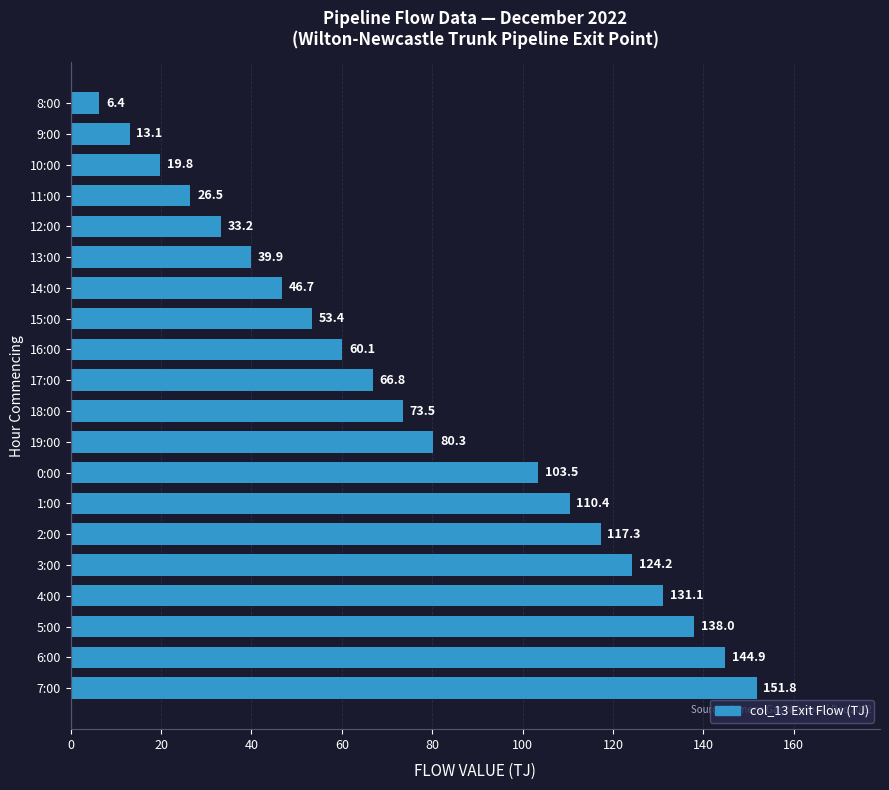

Rank the categories by value from highest to lowest.

7:00, 6:00, 5:00, 4:00, 3:00, 2:00, 1:00, 0:00, 19:00, 18:00, 17:00, 16:00, 15:00, 14:00, 13:00, 12:00, 11:00, 10:00, 9:00, 8:00